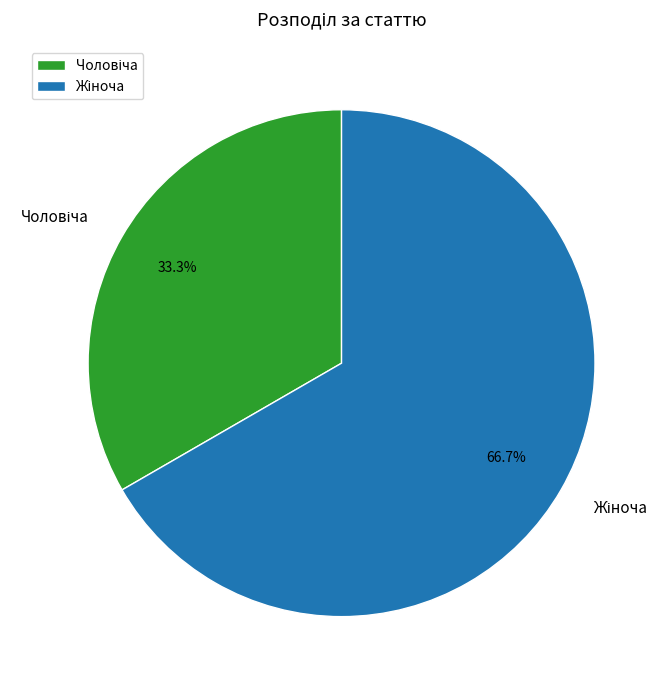

Does any single category account for the majority?

Yes